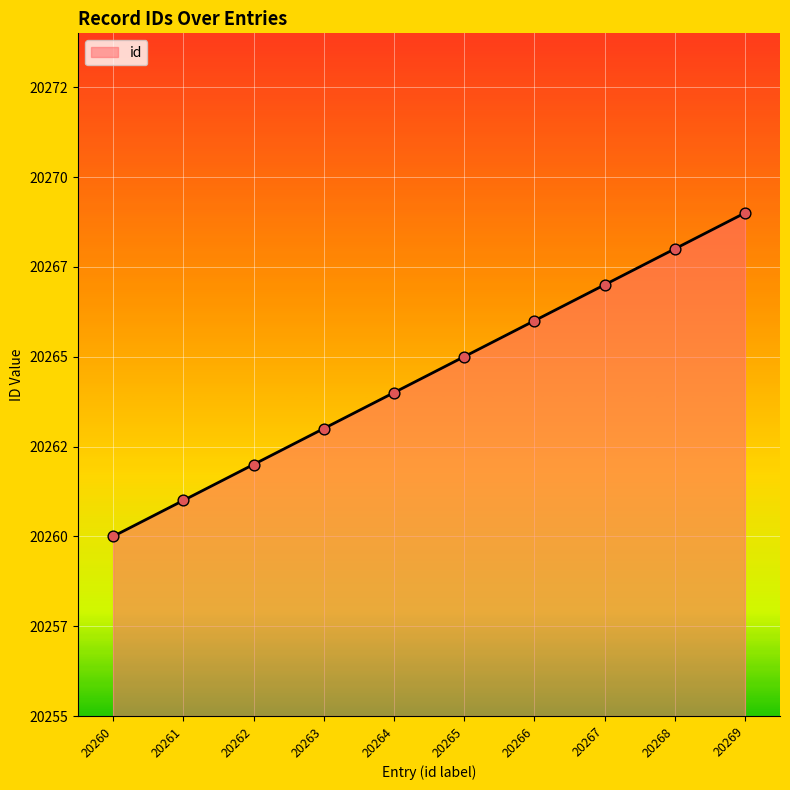

What is the ratio of the value at 20263 to the value at 20269?

1.0